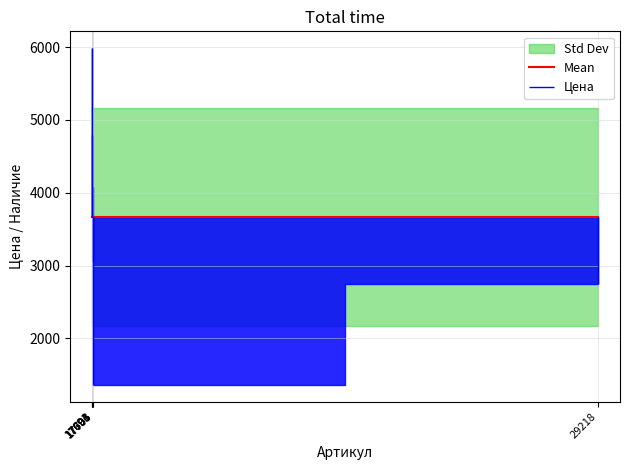

Where is Наличие nearest to the value 0?

17691